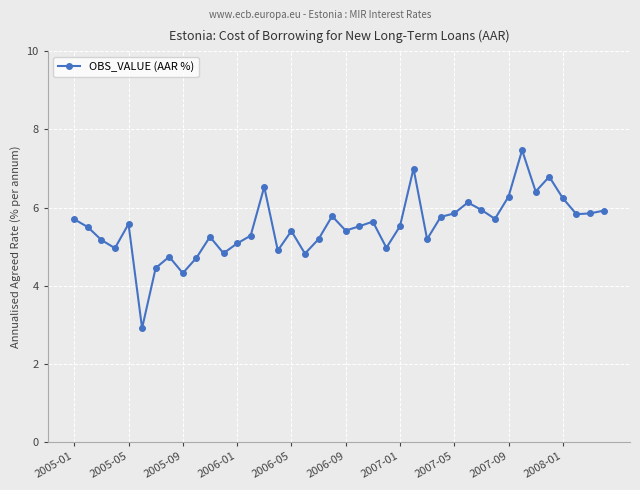

What is the maximum value shown in the chart?

7.5